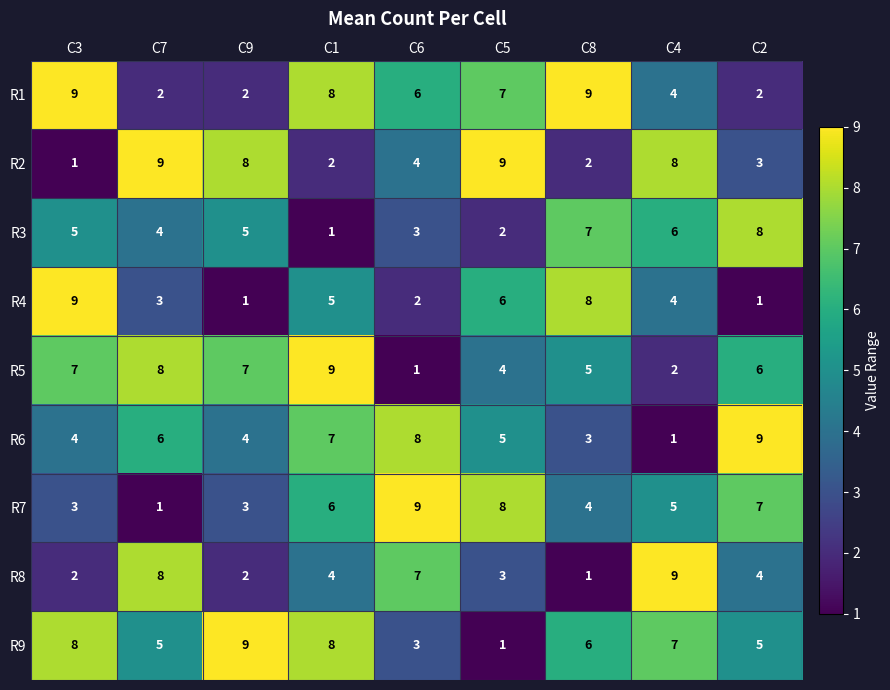

What is the difference between the highest and lowest values at C4?

8